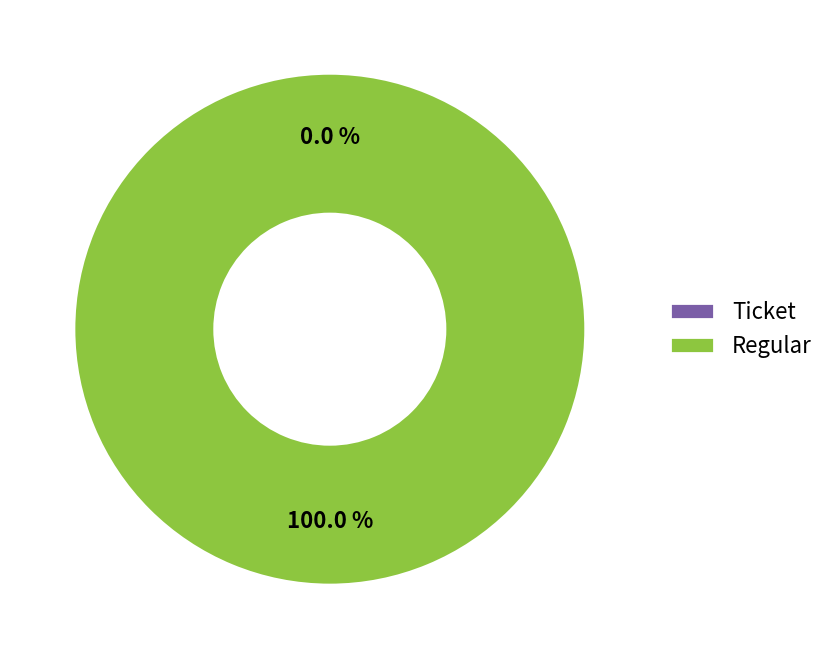

True or false: Ticket accounts for 0% of the total.

True